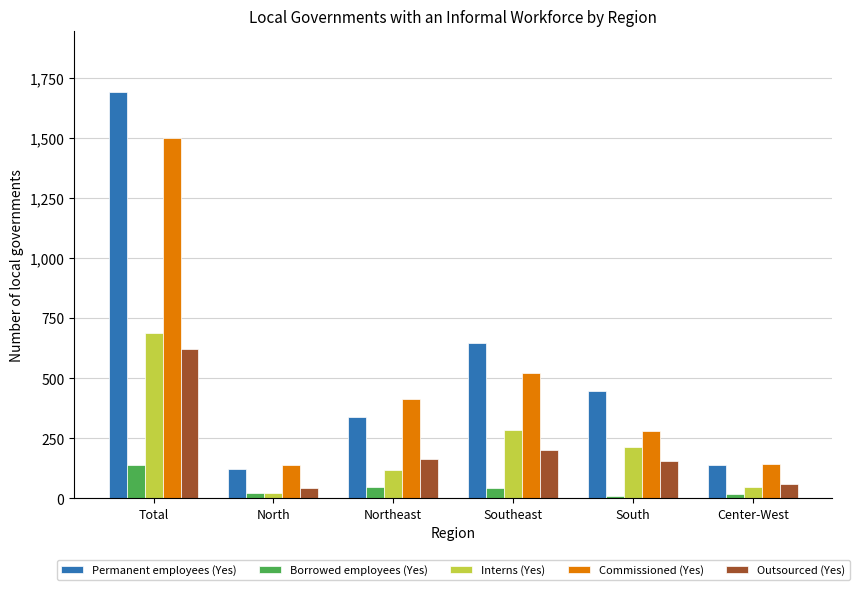

What is the value of the Permanent employees (Yes) bar at the 2nd from the left?

121